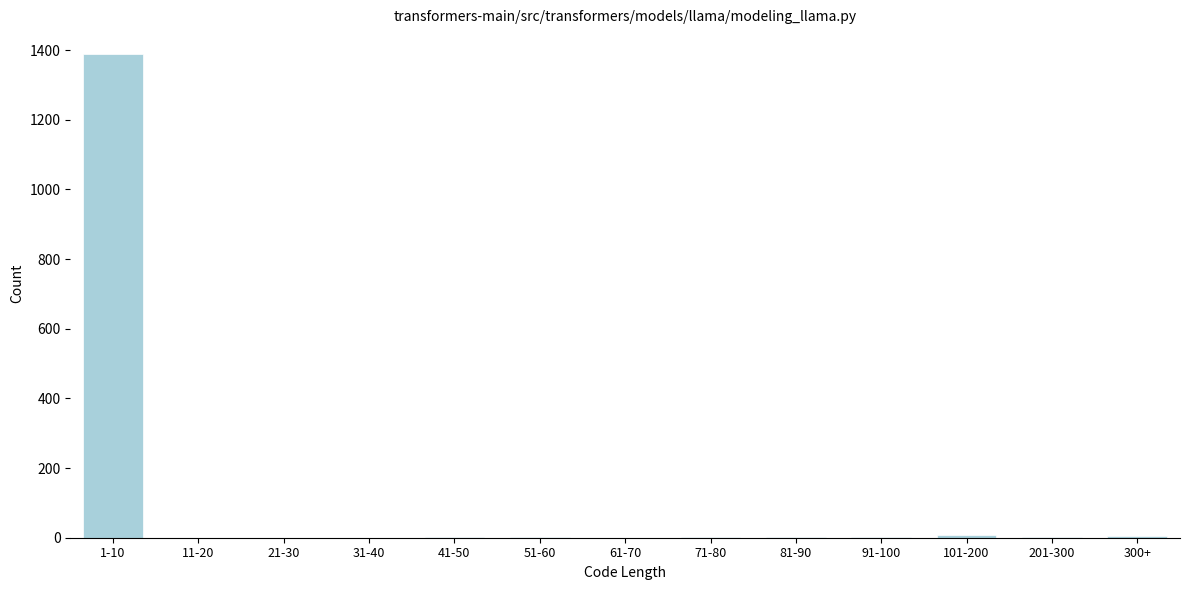

Is it true that the value at 1-10 is 1843?

False